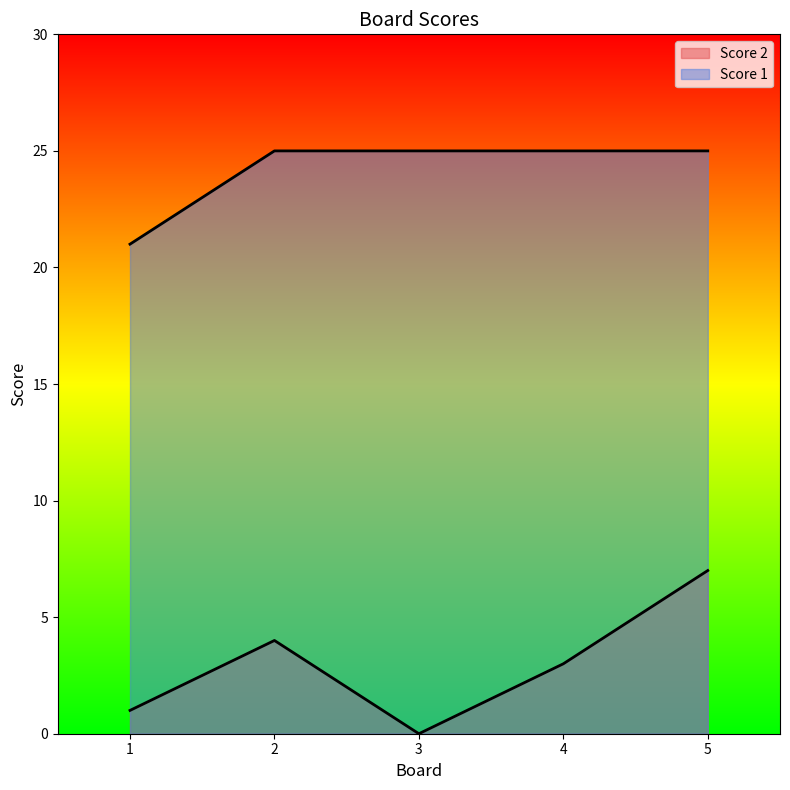

How many lines are shown in the chart?

2